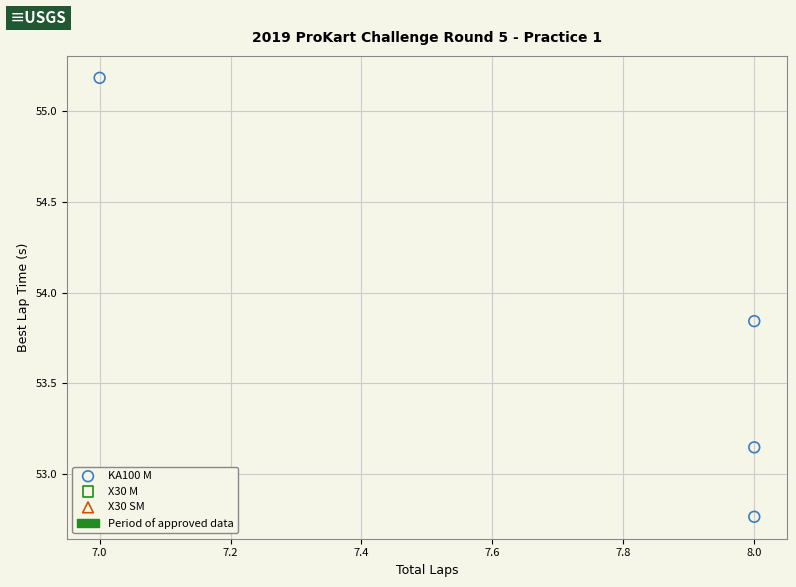

What is the average Y value?

53.7